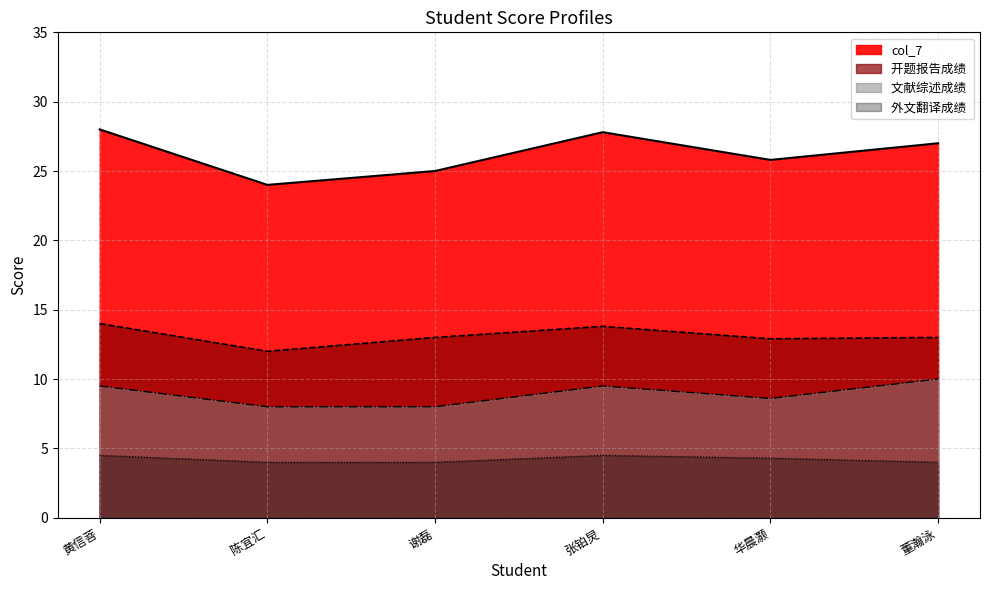

How many data points in 开题报告成绩  are less than 13?

2